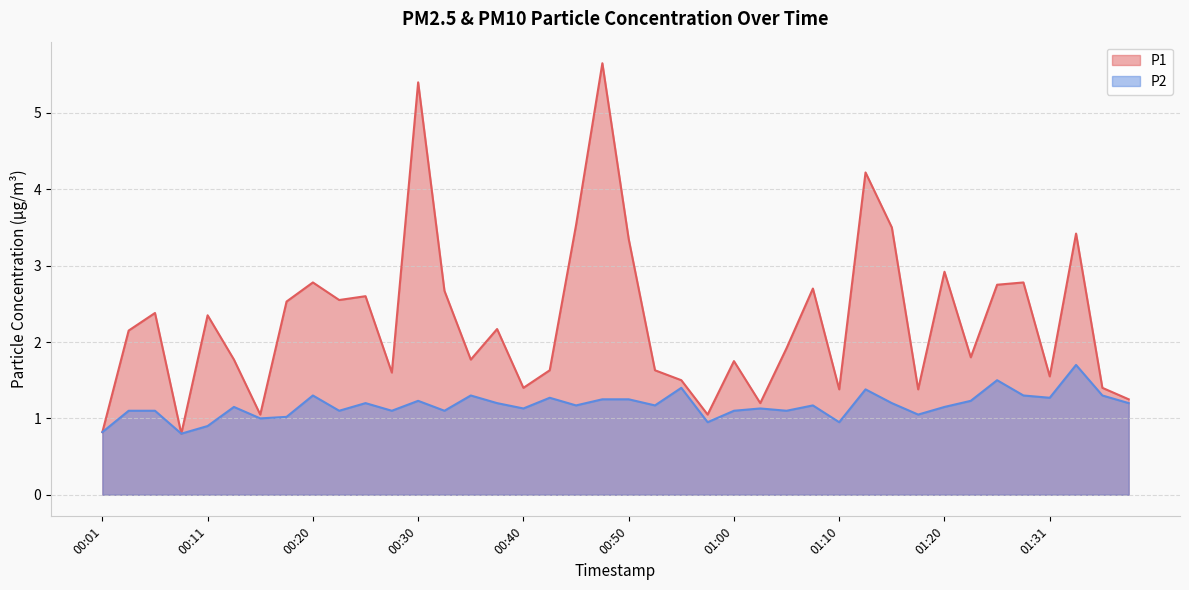

What is the sum of all P1 values?

91.0